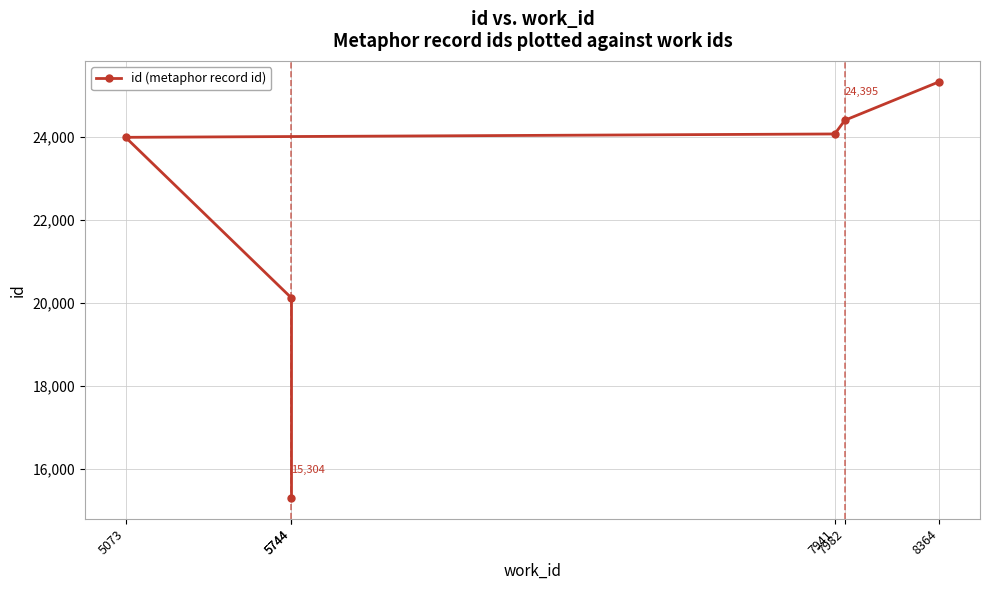

Reading right to left, extract all data points from this chart.

8364=25323	7982=24395	7941=24065	5073=23984	5744=20116	5744=15304